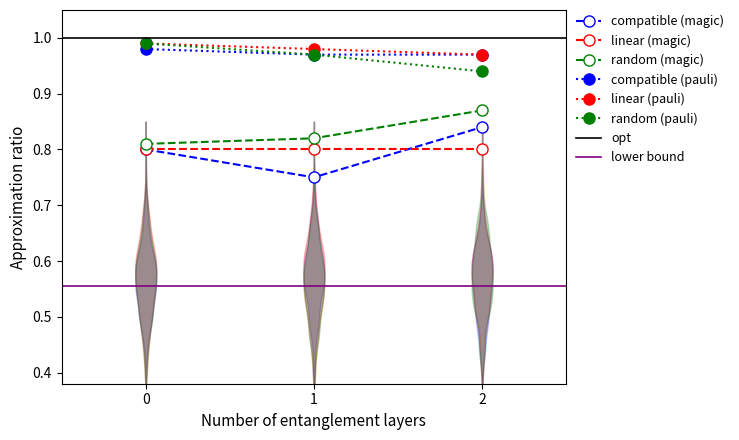

How many categories are shown in the chart?

3